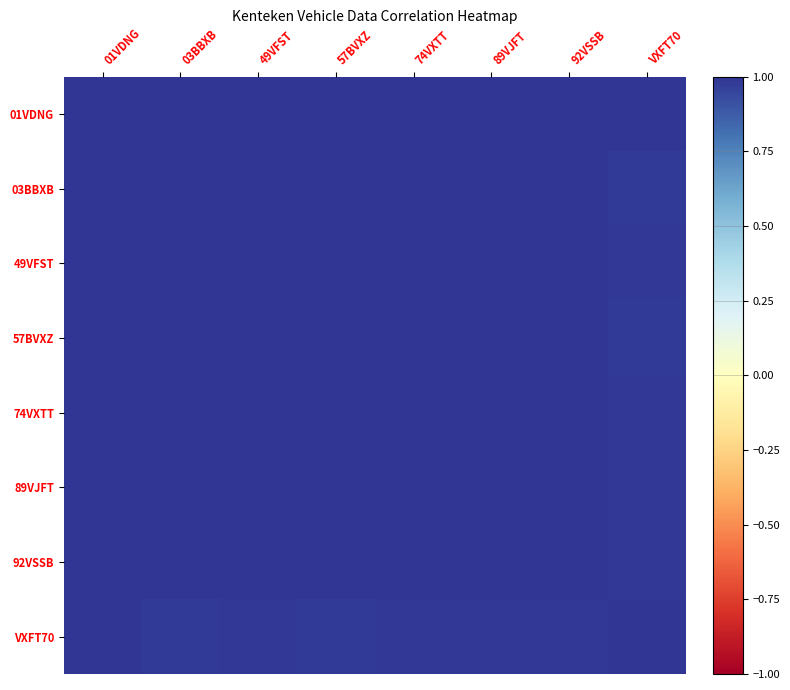

Which label corresponds to the largest value in the chart?

03BBXB